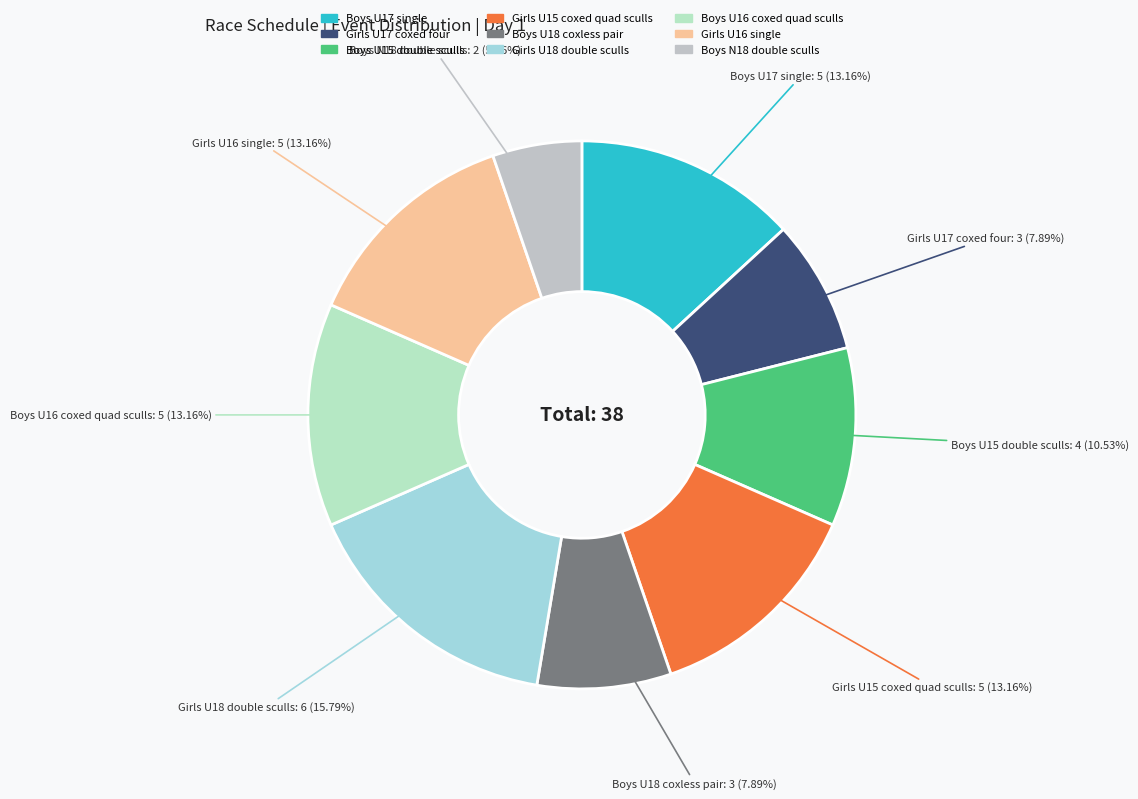

To the nearest percent, what is the difference between the largest and smallest slice percentages?

11%